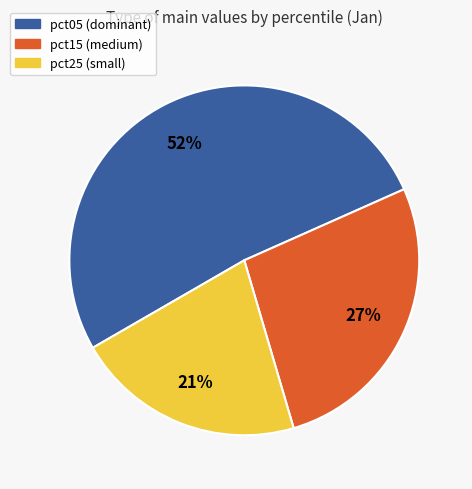

To the nearest percent, what is the average slice percentage?

33%